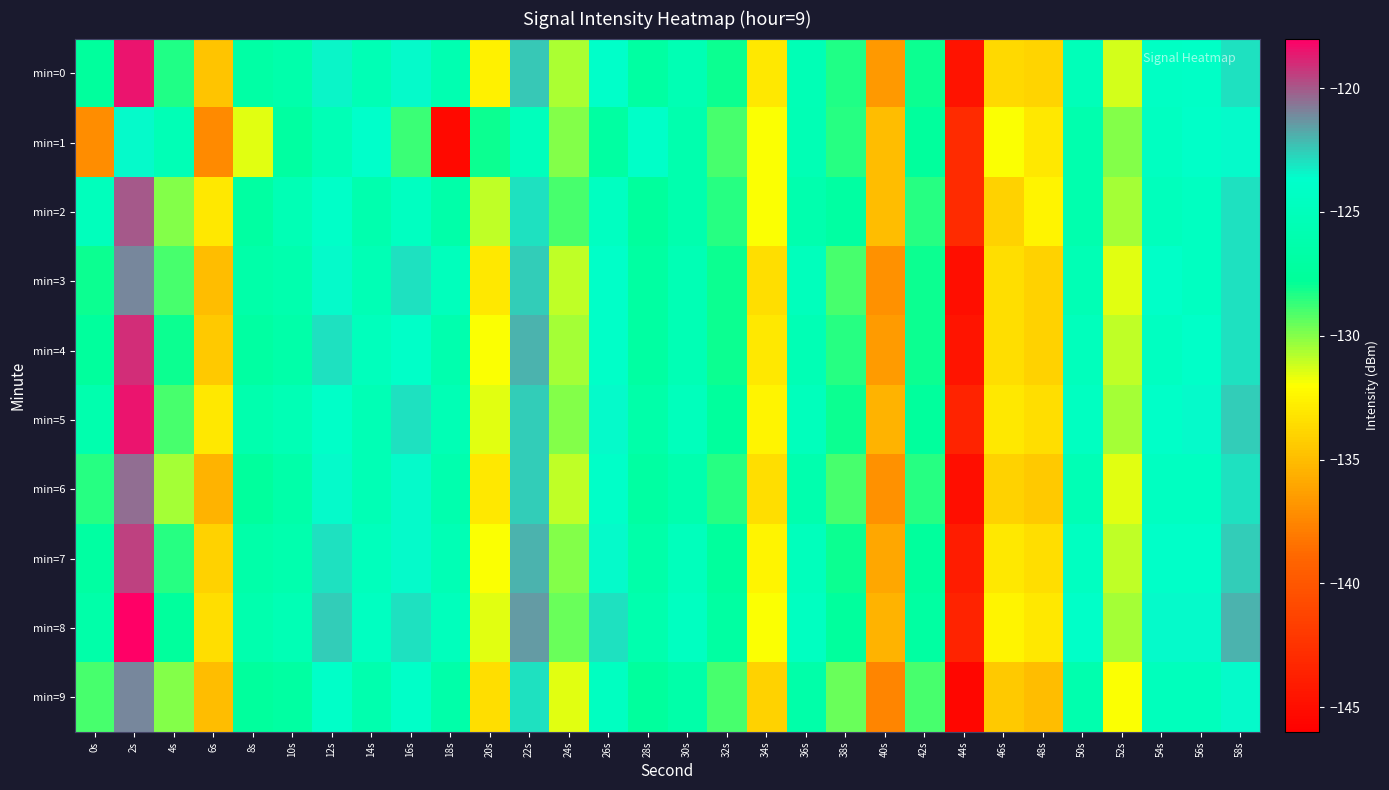

Rank the series by their maximum value, from highest to lowest.

min=8, min=0, min=5, min=4, min=7, min=2, min=6, min=3, min=9, min=1